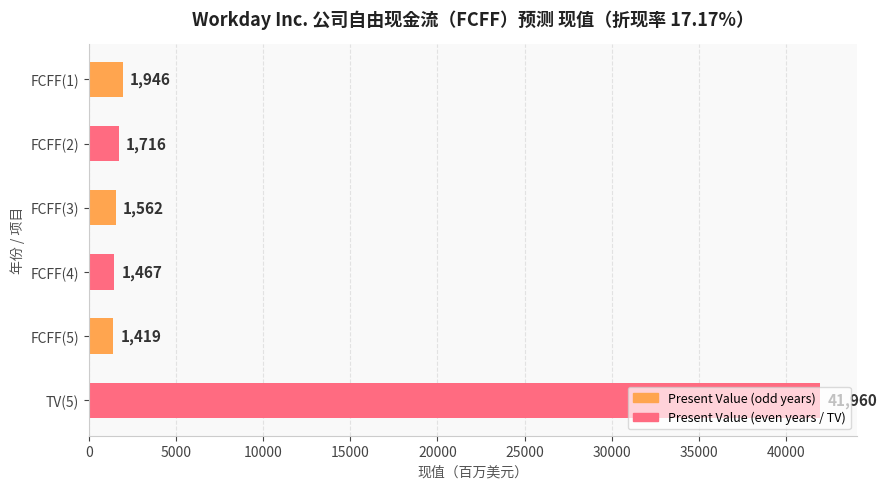

The value at FCFF(5) is 1419. True or false?

True